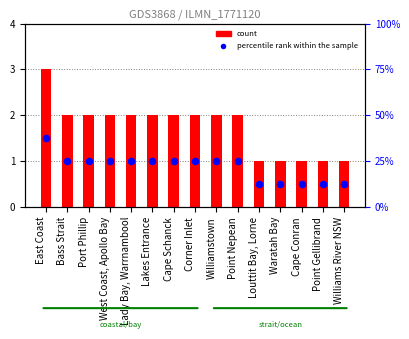

Which series contains the lowest Y value?

percentile rank within the sample